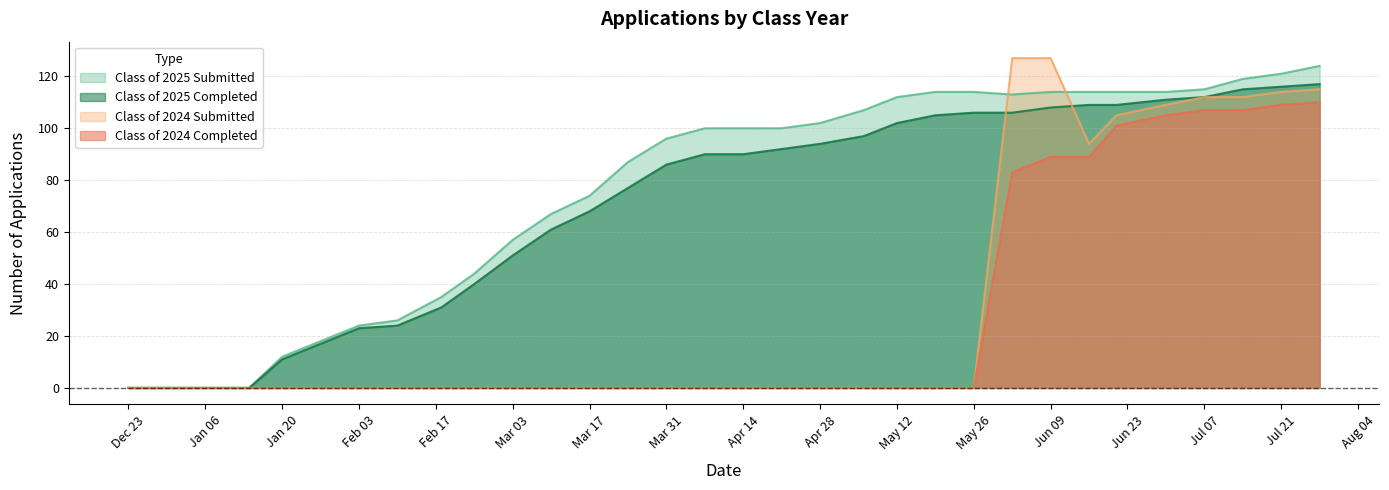

True or false: Class of 2024 Completed has more than 1 points higher than both neighbors.

False